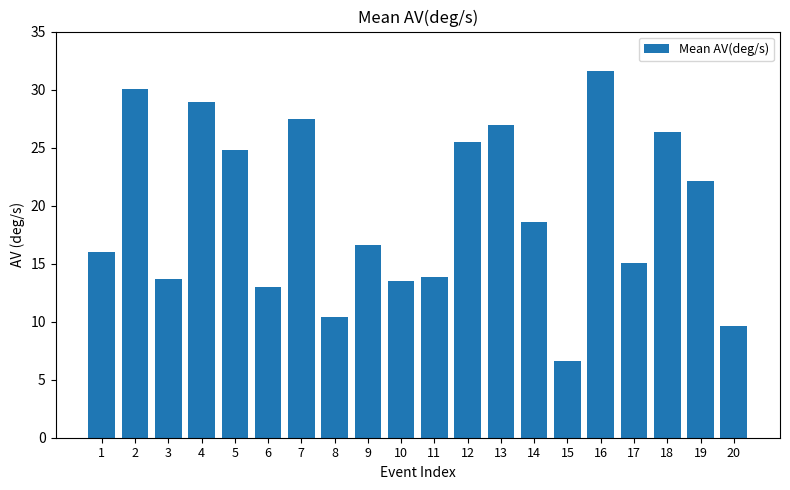

The chart shows a value of 42.0 at 4. True or false?

False